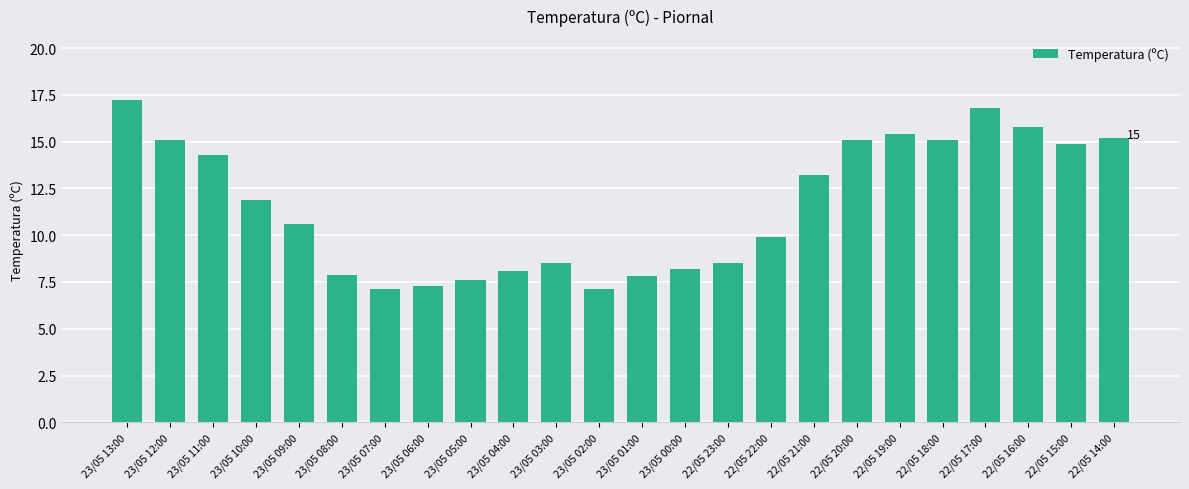

What is the smallest value displayed?

7.1